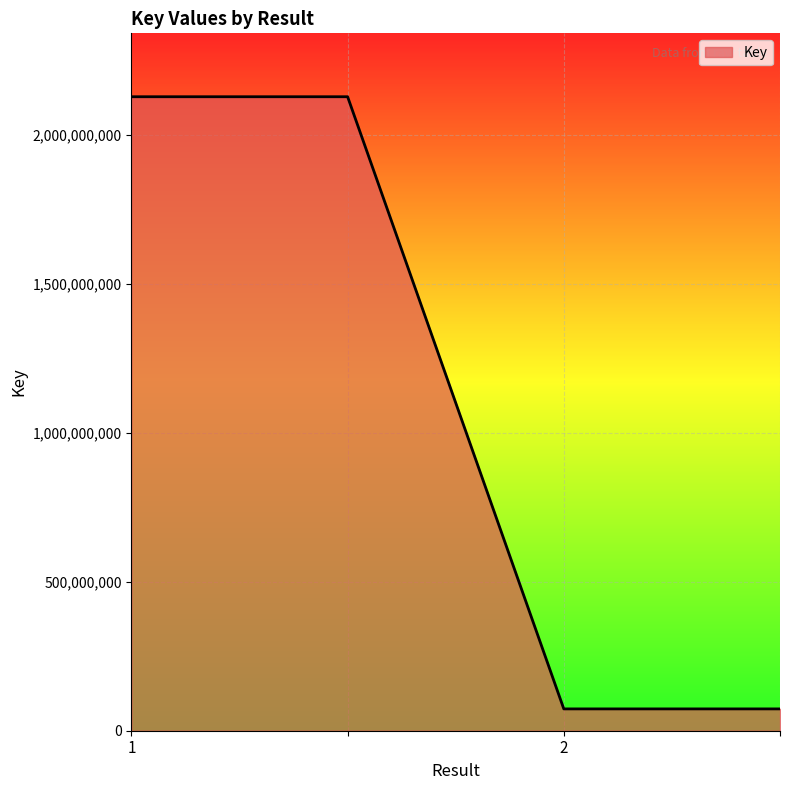

Does the chart display data point markers on the line(s)?

No